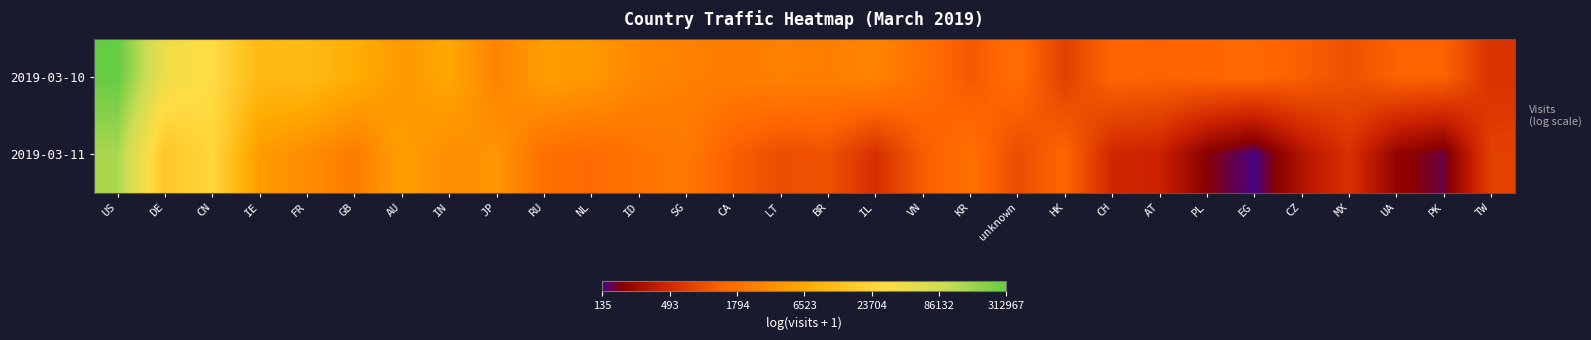

Rank the series at US from lowest to highest value.

2019-03-11, 2019-03-10